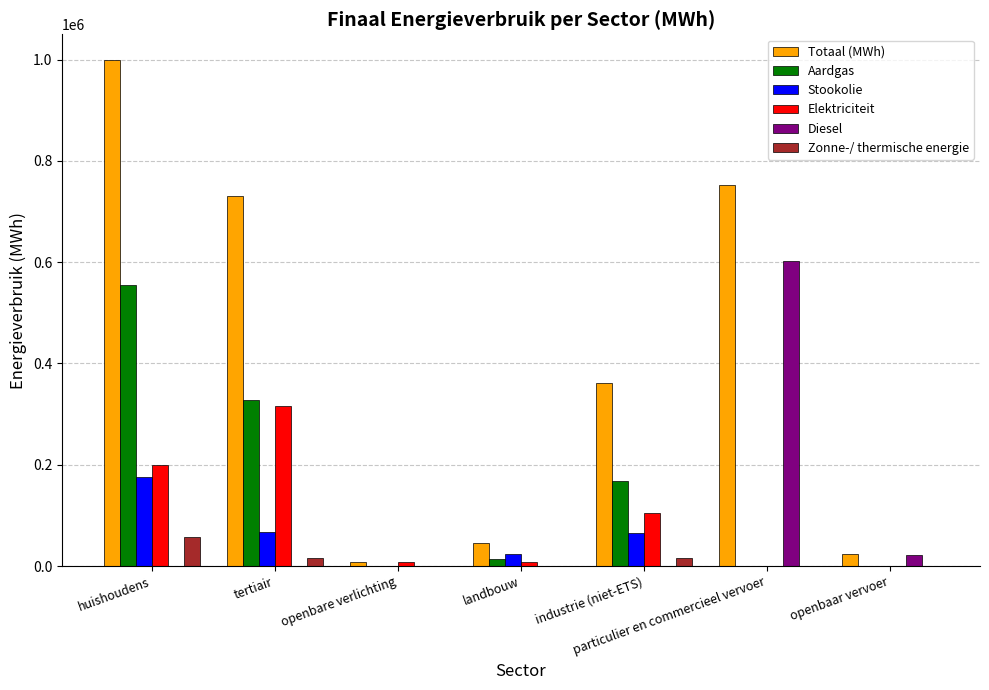

What is the average value of the Aardgas series?

152028.6